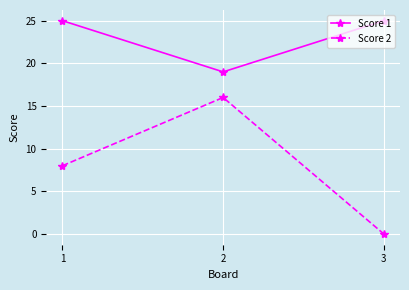

Does the chart have visible grid lines?

Yes